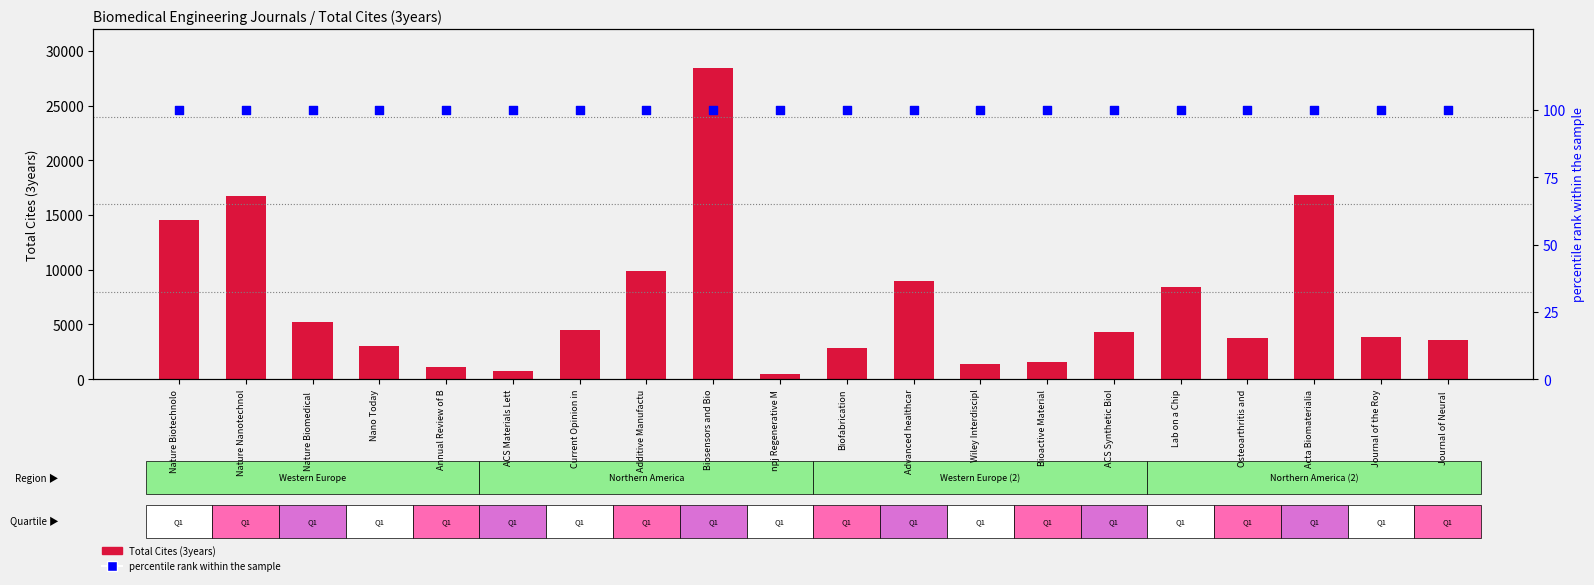

What are all the series names shown in the legend?

Total Cites (3years), percentile rank within the sample